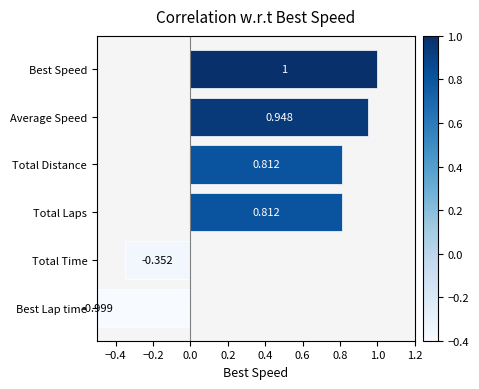

Read the value at Total Distance.

0.8